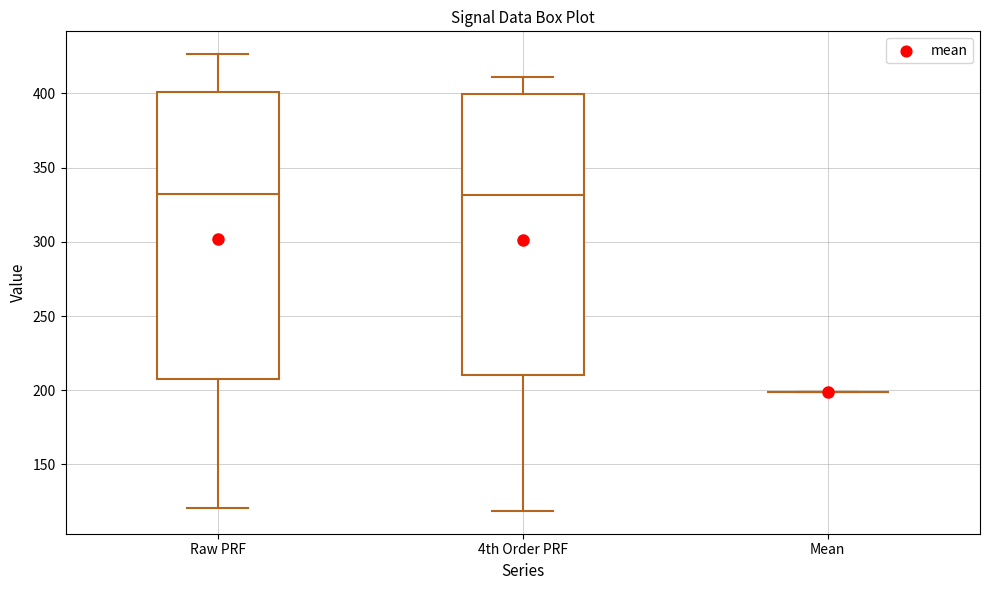

Reading left to right, transcribe this box plot: for each box, give where its median line is, the range the box spans, and where its two whiskers end, as read against the y-axis. The values are not printed on the chart, so give them approximately, as read against the axis.

Raw PRF: median 330, box 210 to 400, whiskers 120 to 425
4th Order PRF: median 330, box 210 to 400, whiskers 120 to 410
Mean: box collapsed to a line at 200, whiskers 200 to 200